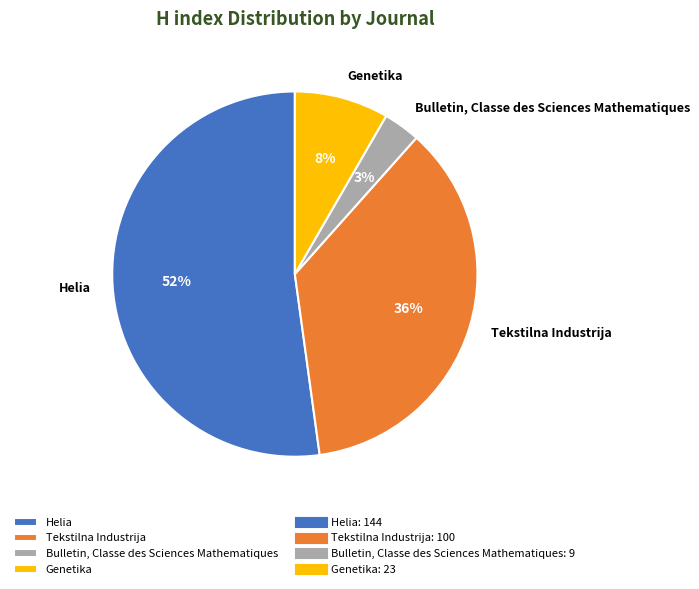

Combined, do Tekstilna Industrija and Bulletin, Classe des Sciences Mathematiques account for over 50%?

No